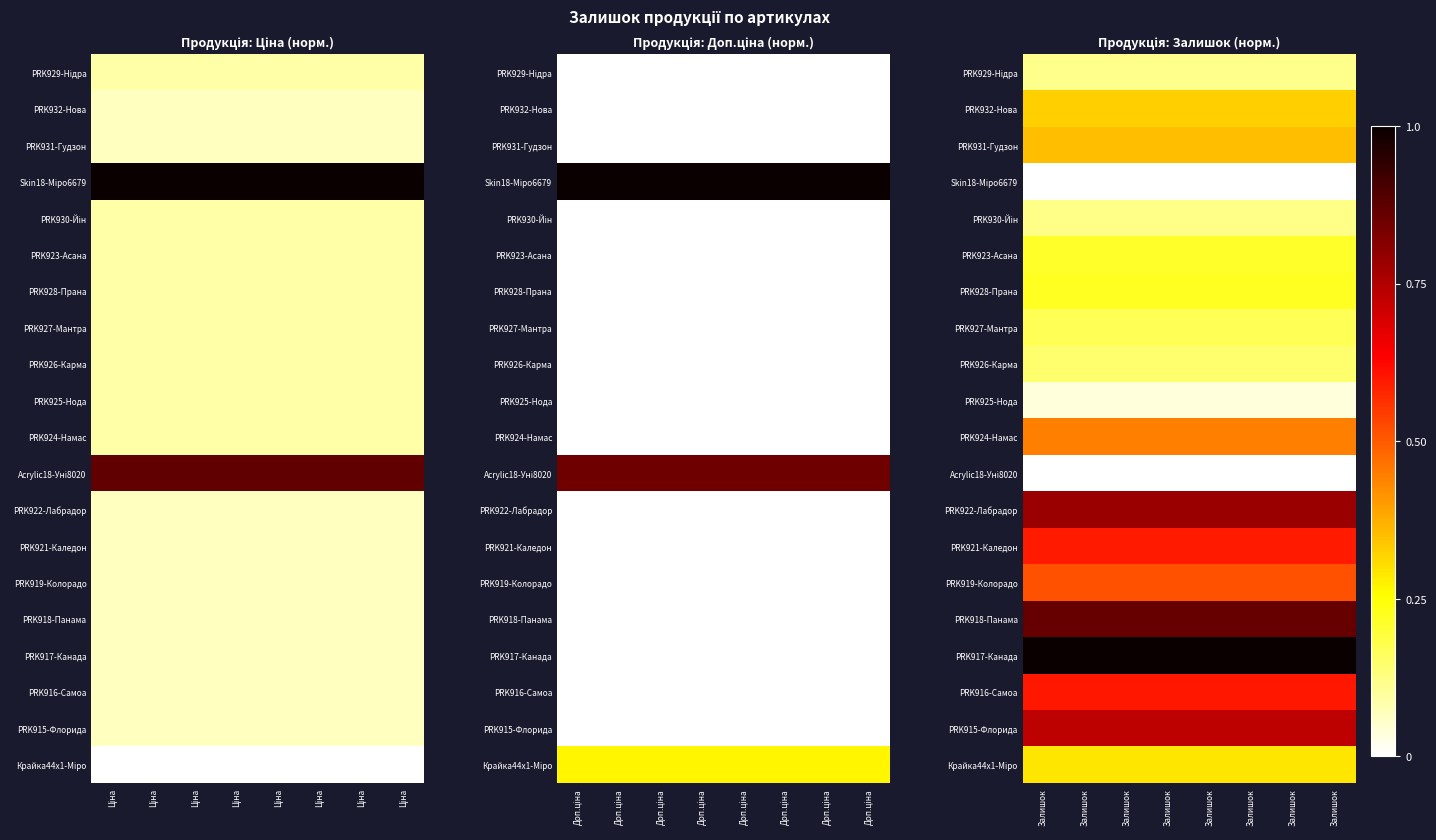

At which category does the chart reach its peak across all series?

Залишок